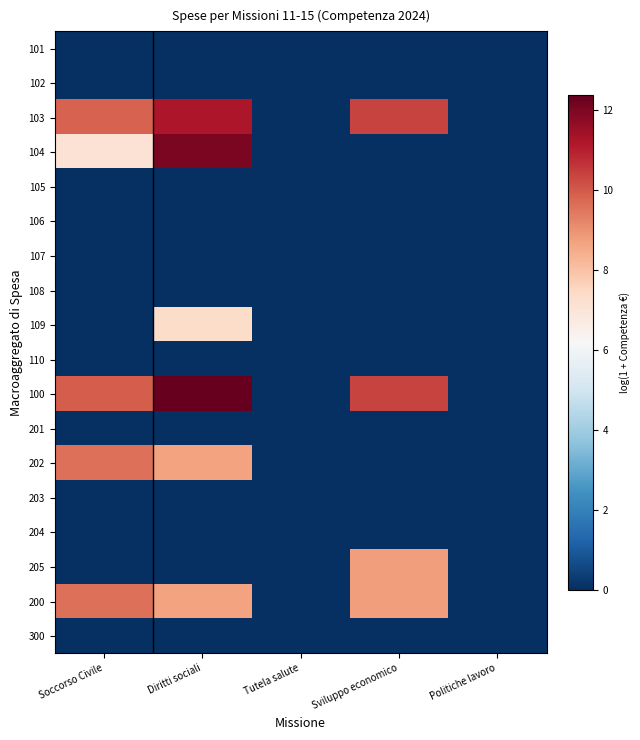

Which has a higher value, Politiche lavoro or Tutela salute?

Politiche lavoro